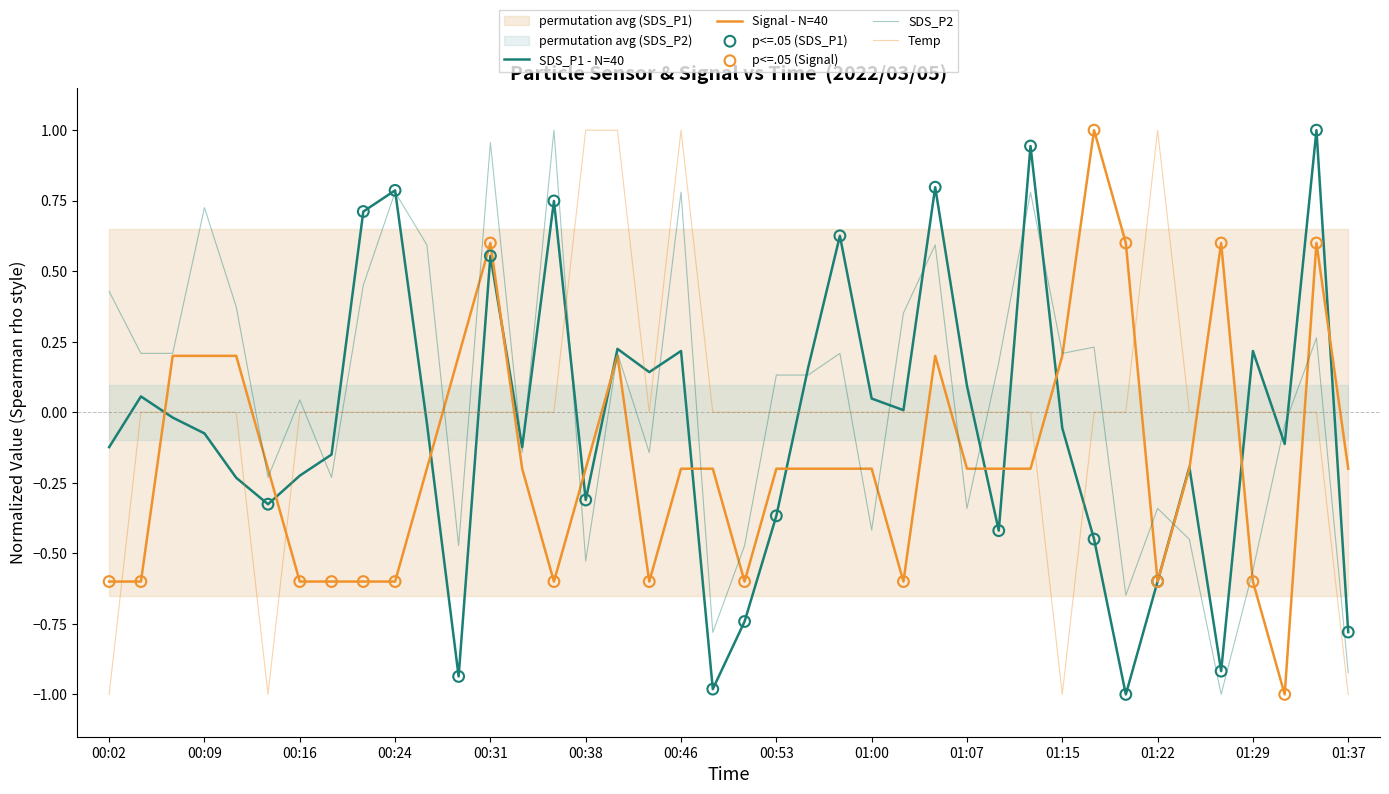

What are all the series names shown in the legend?

SDS_P1, SDS_P2, Temp, Signal